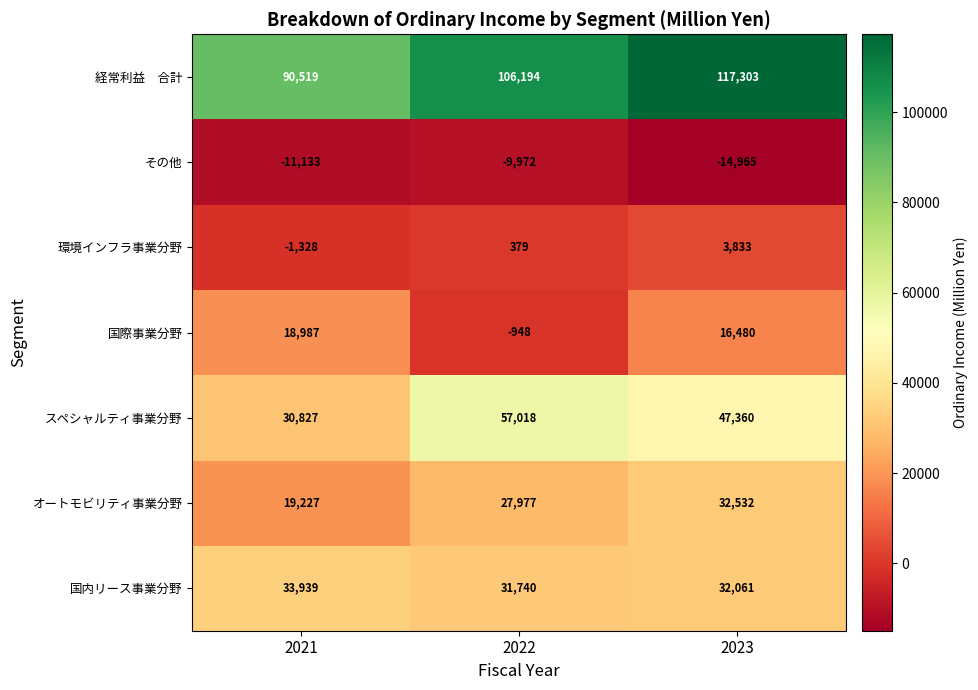

Between 2022 and 2023, which series saw the biggest shift?

国際事業分野